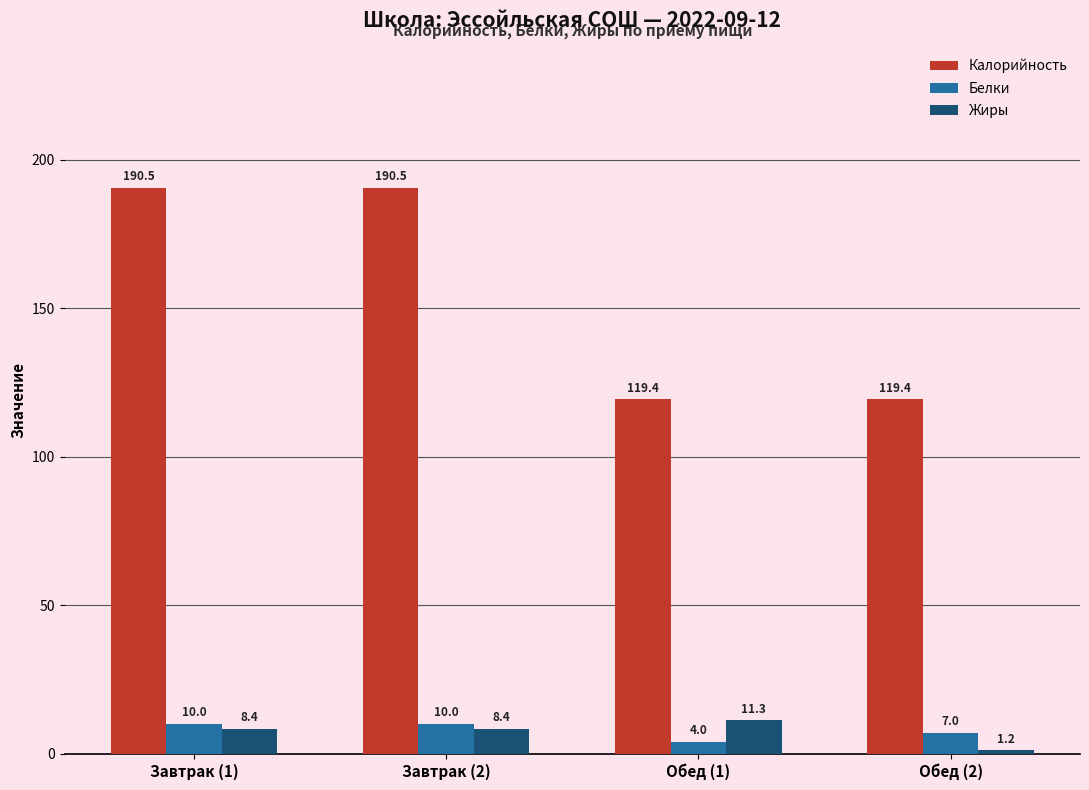

Read the Белки value at Обед (1).

4.0